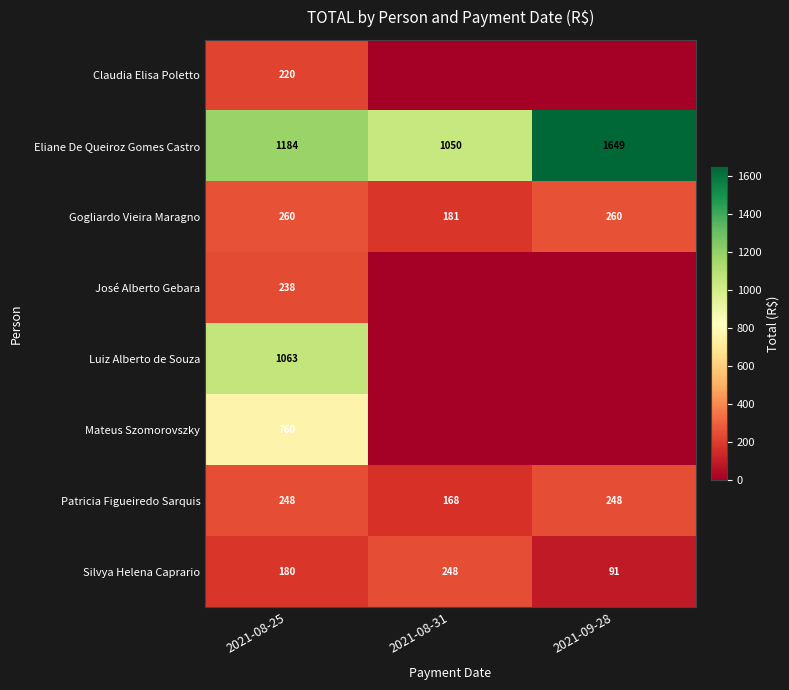

Rank the categories by Silvya Helena Caprario value from highest to lowest.

2021-08-31, 2021-08-25, 2021-09-28